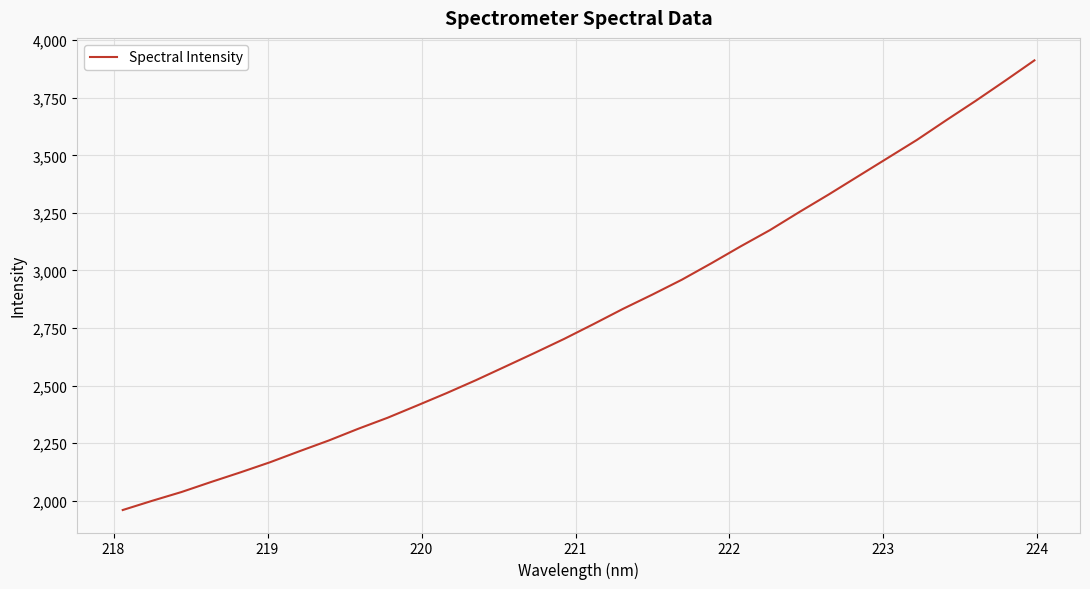

Count the number of values greater than 2767.

16